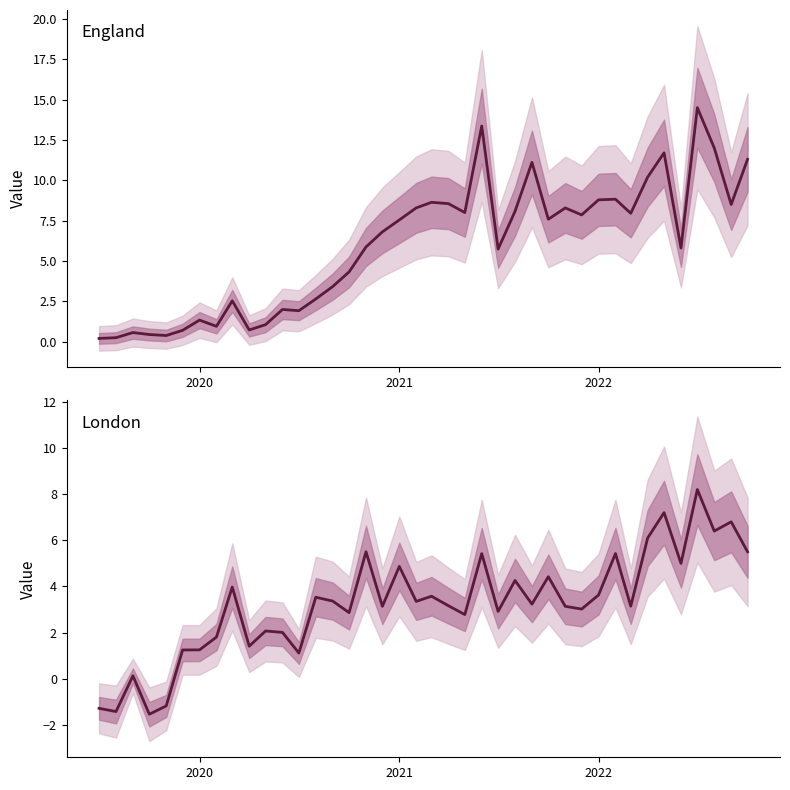

What is the value of the London point at the 1st from the left?

-1.3